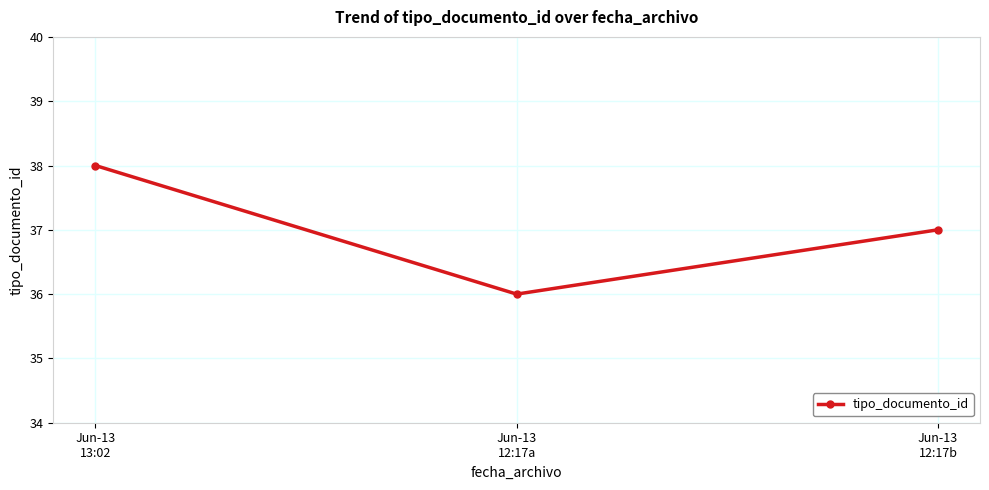

Between Jun-13
13:02 and Jun-13
12:17b, which is larger?

Jun-13
13:02